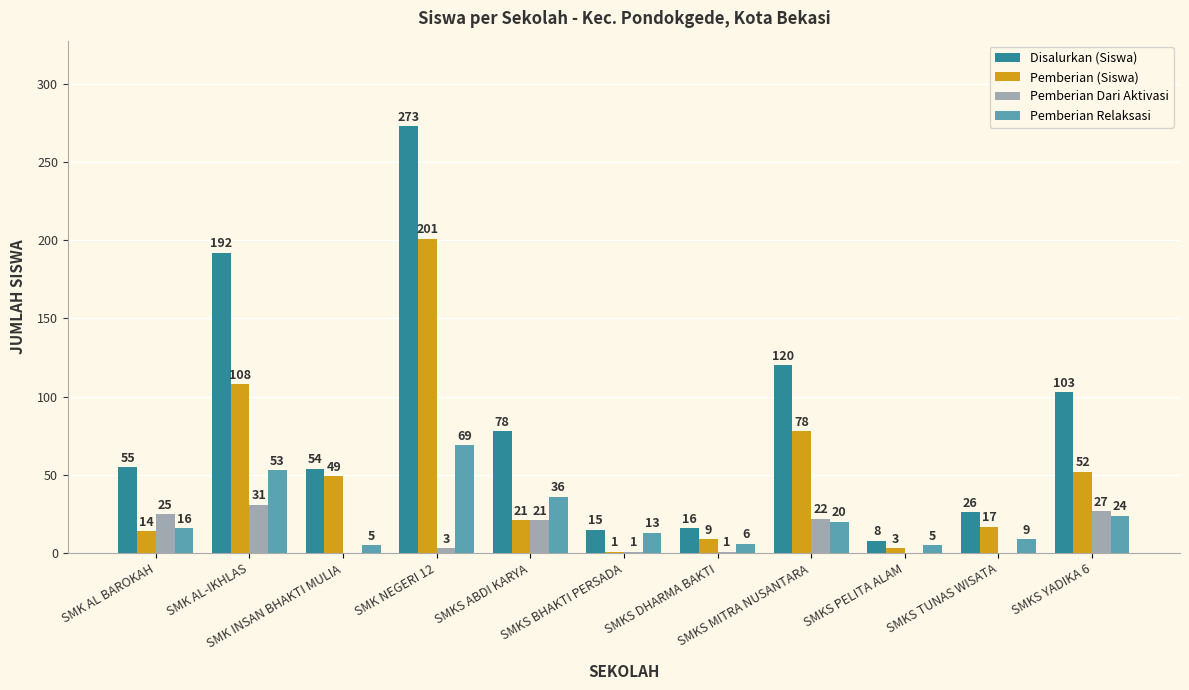

Are the bars horizontal?

No